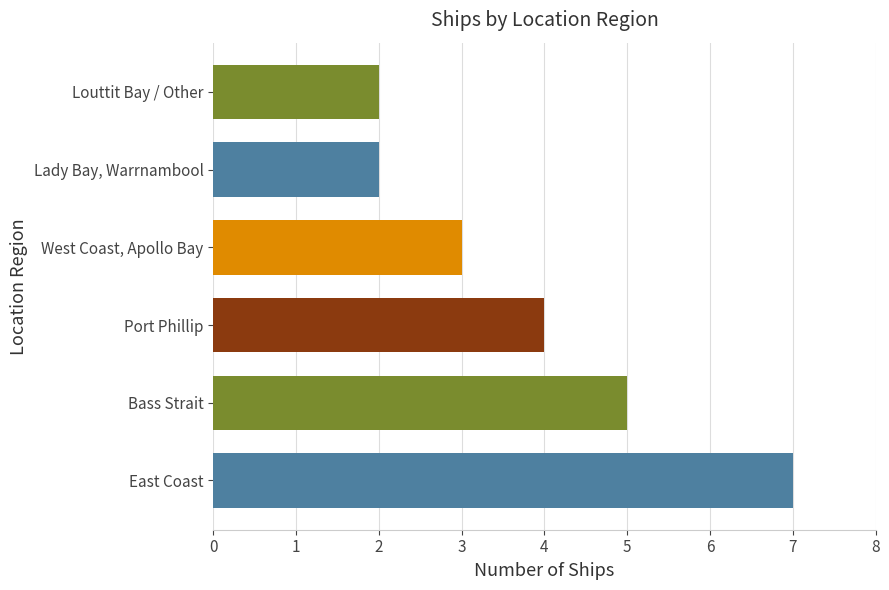

What is the sum of all values?

23